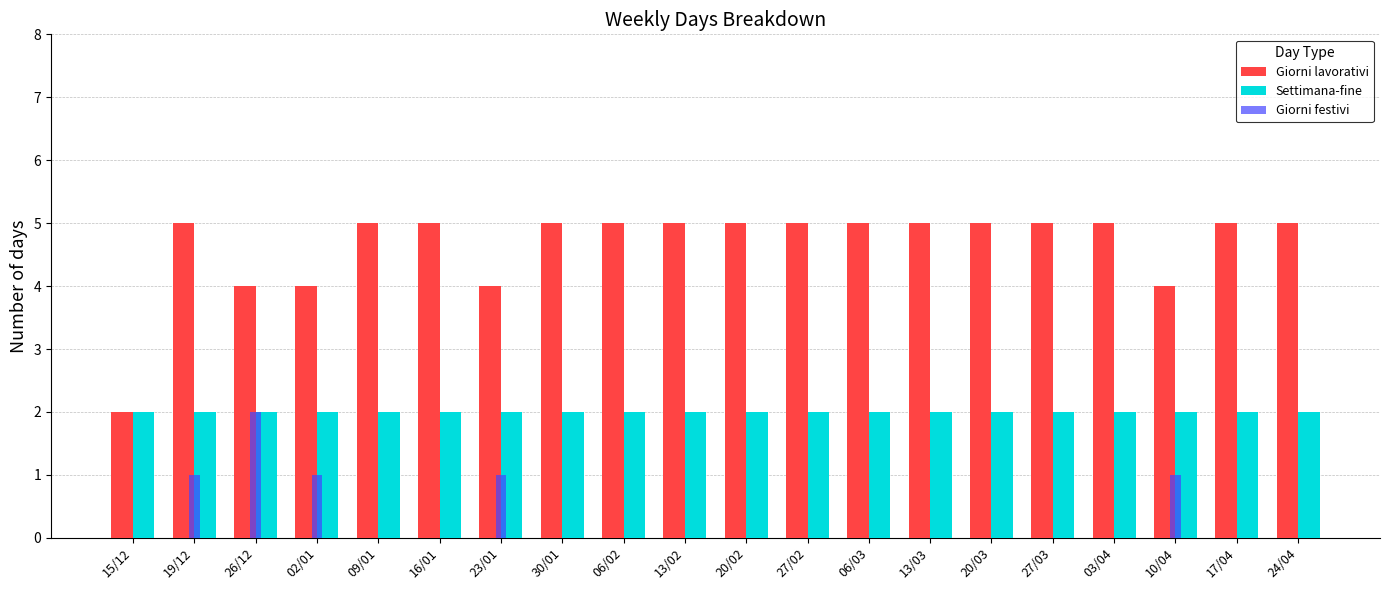

What is the approximate value of Settimana-fine at 30/01?

2